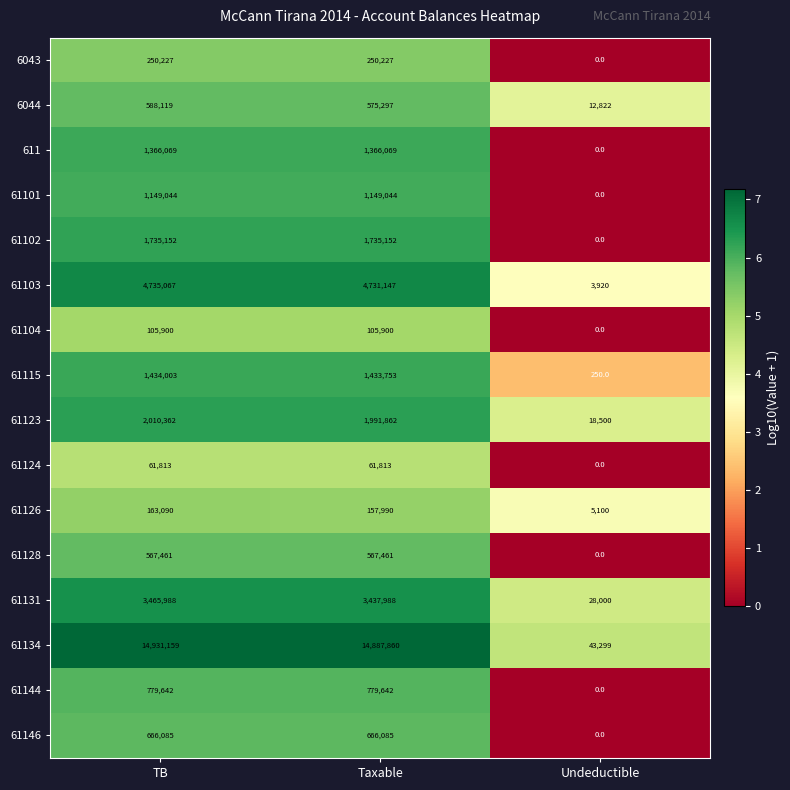

List the series in order of their peak value, highest first.

61134, 61103, 61131, 61123, 61102, 61115, 611, 61101, 61144, 61146, 6044, 61128, 6043, 61126, 61104, 61124